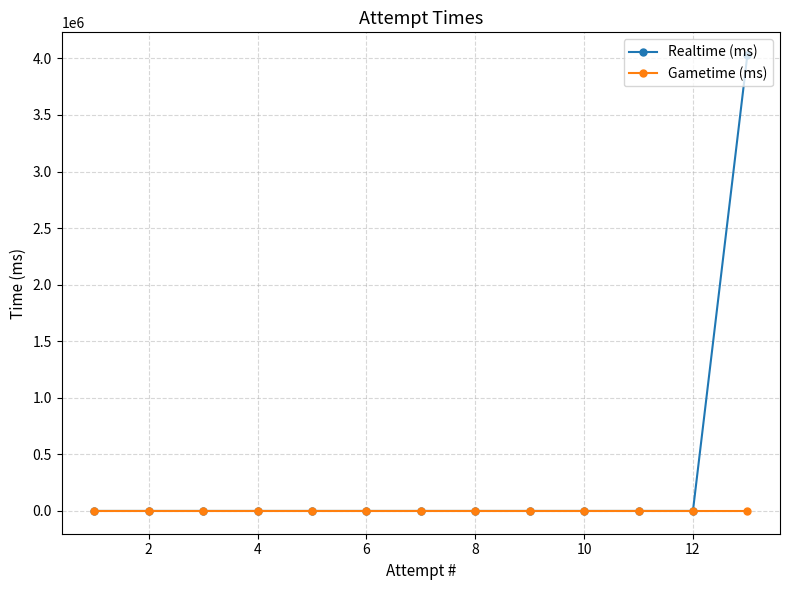

True or false: Gametime (ms) and Realtime (ms) cross at least once.

False